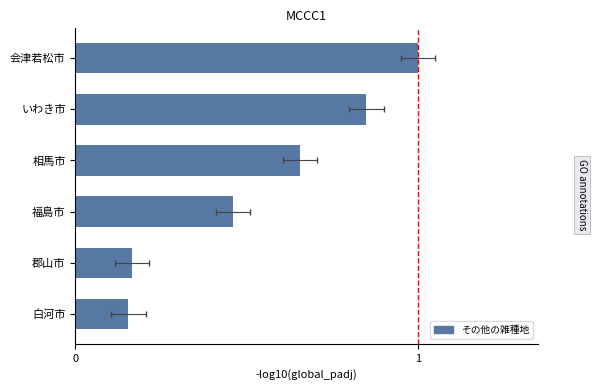

Rank the categories by value from highest to lowest.

会津若松市, いわき市, 相馬市, 福島市, 郡山市, 白河市